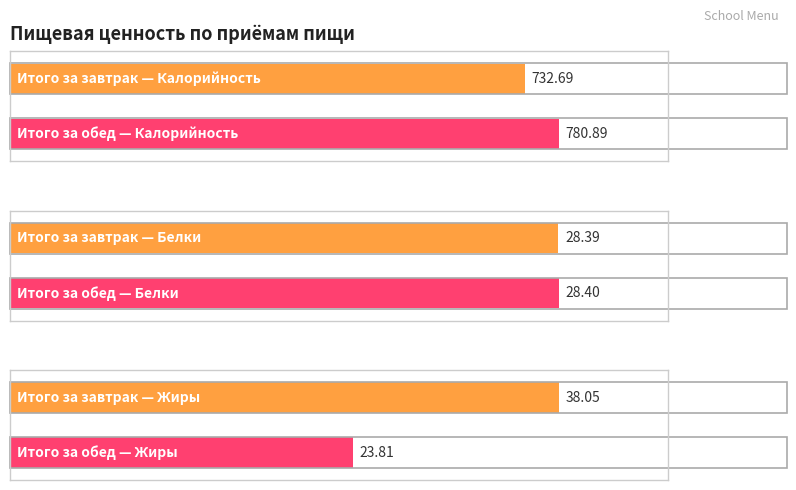

Reading left to right, extract all data points from this chart.

Калорийность: 732.7	780.9
Белки: 28.4	28.4
Жиры: 38.0	23.8